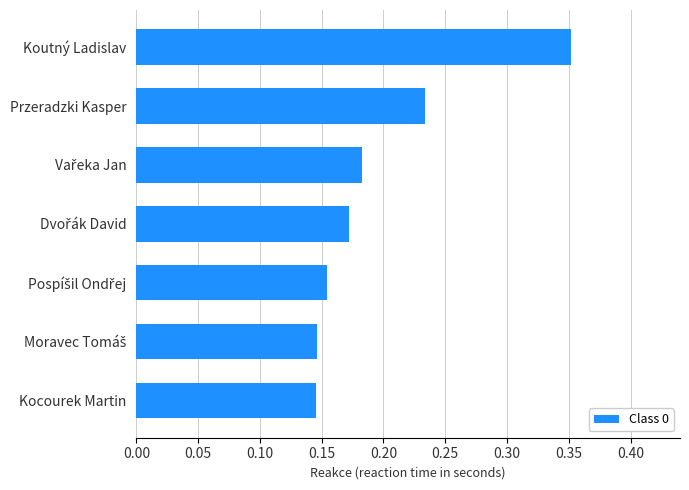

Which has a higher value, Przeradzki Kasper or Koutný Ladislav?

Koutný Ladislav